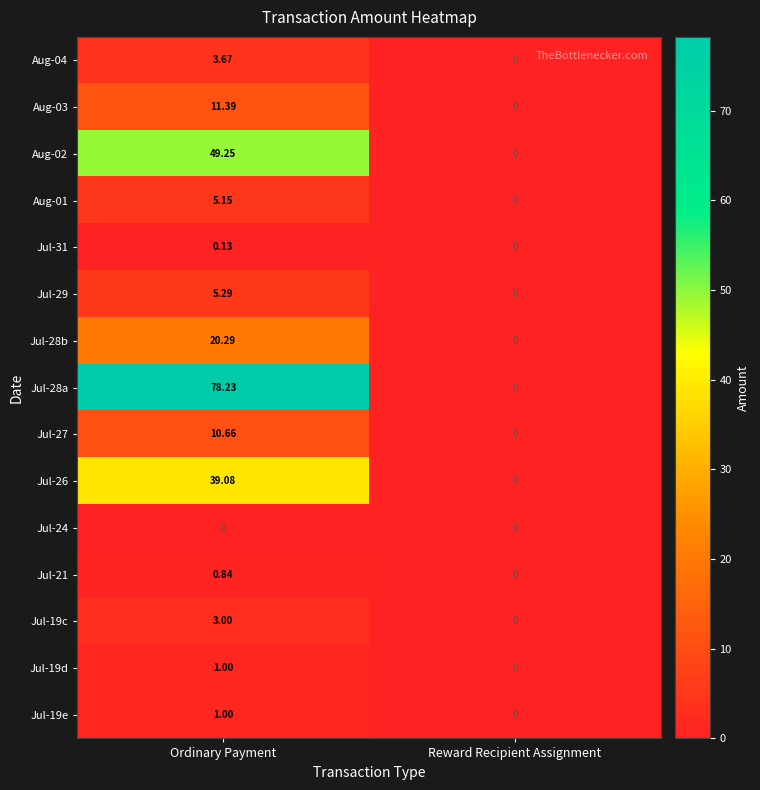

Which series has the largest total across all categories?

Jul-28a